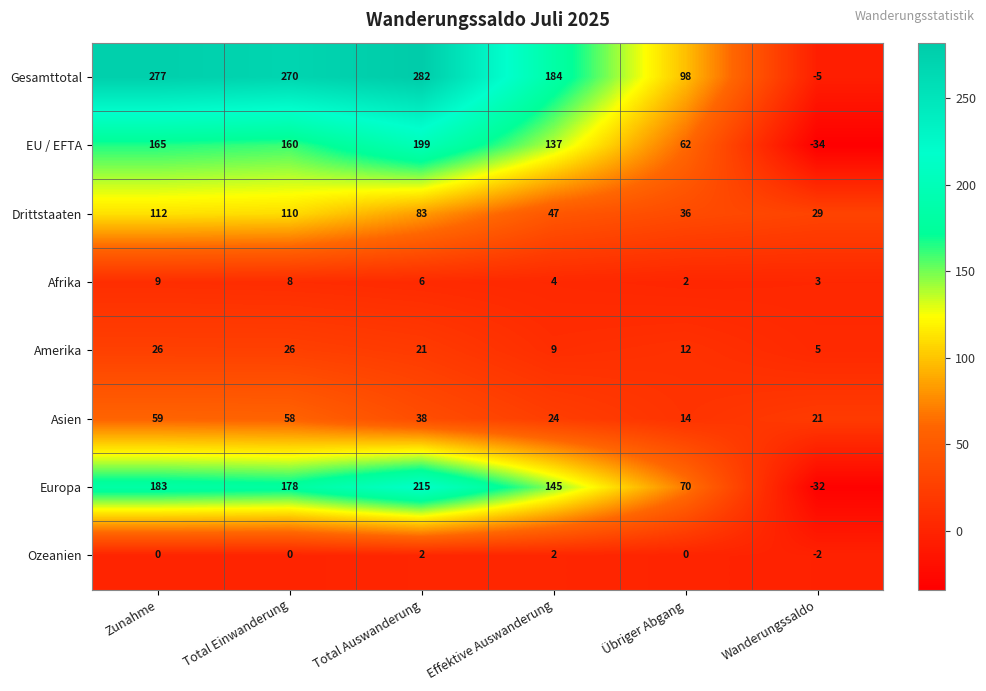

What is the minimum value shown in the chart?

-34